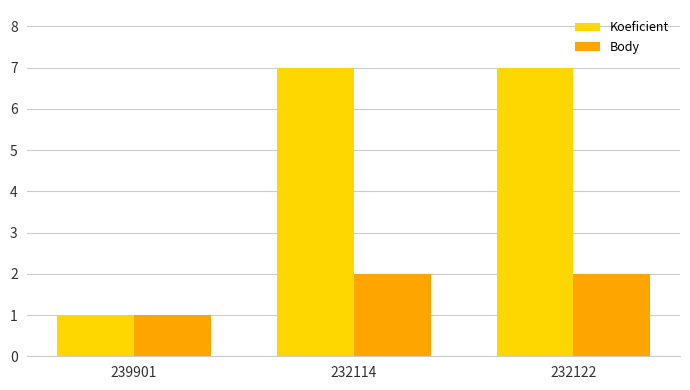

Rank the series by their average value, from lowest to highest.

Body, Koeficient